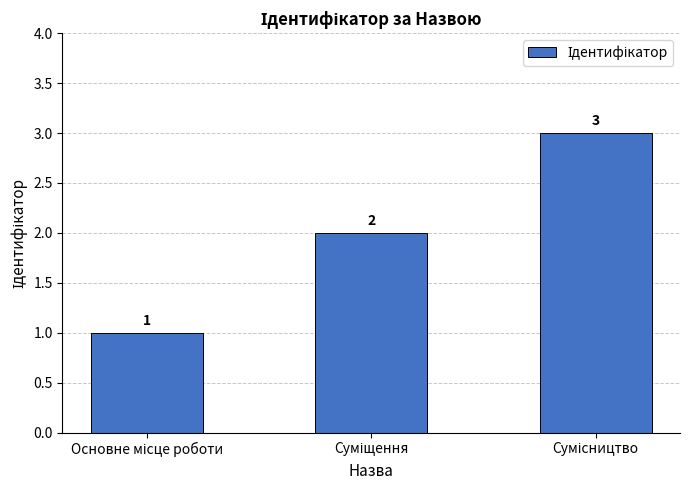

How many distinct data groups are displayed?

1